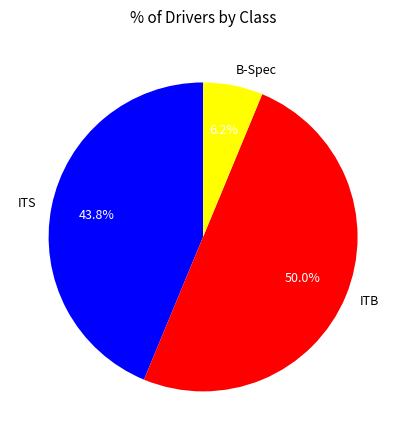

To the nearest percent, what is the difference between the largest and smallest slice percentages?

44%